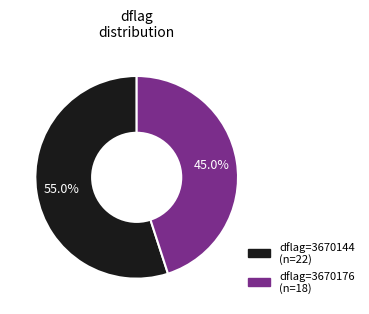

How many slices are in this pie chart?

2